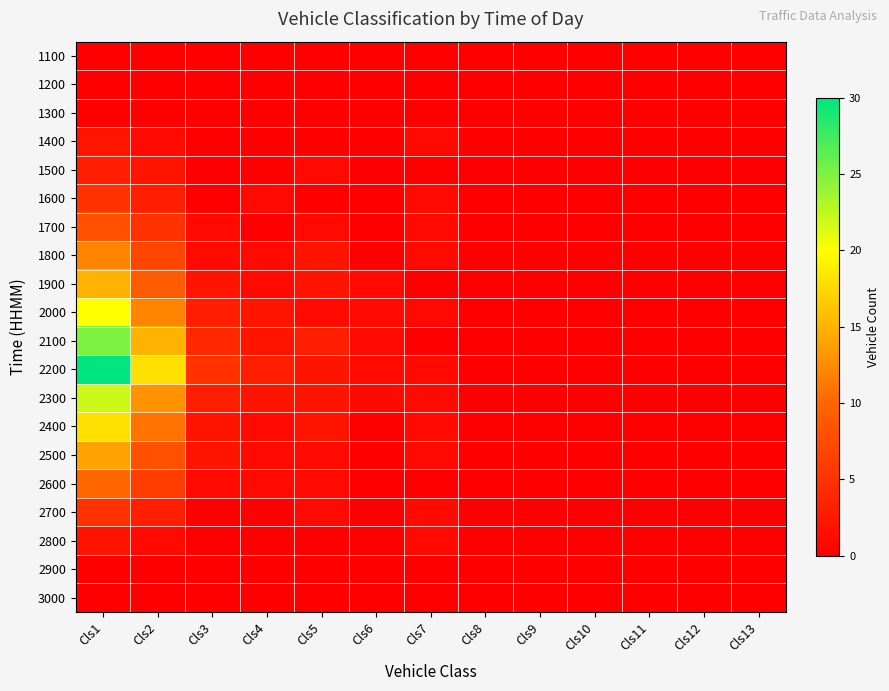

How many series are shown in this chart?

20